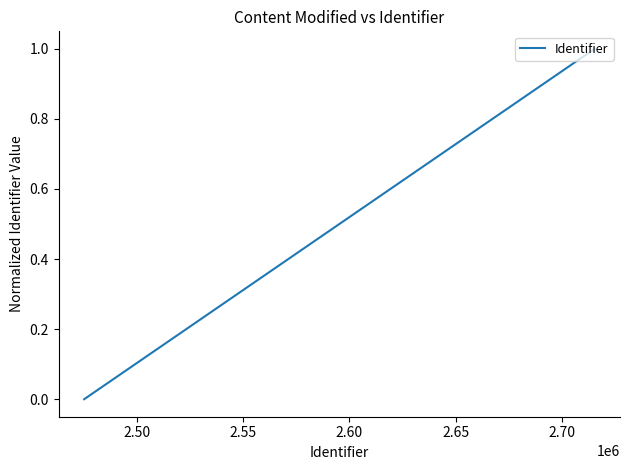

Reading left to right, what are all the values shown in this chart?

0.0	0.0	0.0	0.0	0.0	0.0	0.0	0.0	0.0	0.0	0.0	0.0	0.0	0.0	0.4	0.4	0.4	0.4	0.4	1.0